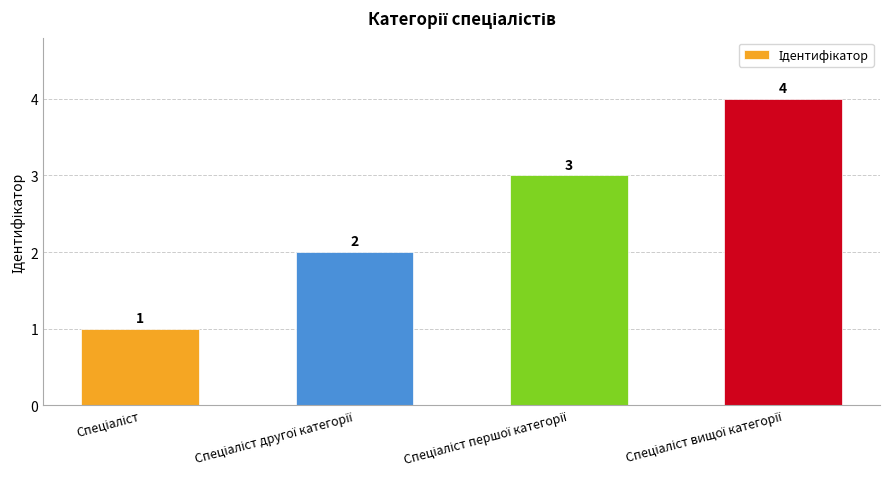

What is the maximum value shown in the chart?

4